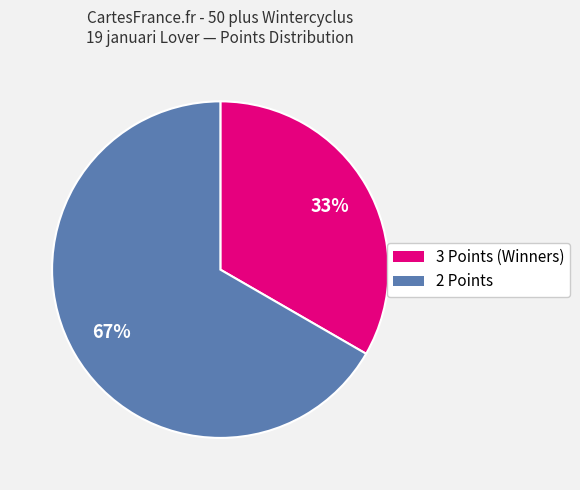

Is there any slice that represents more than half of the pie?

Yes